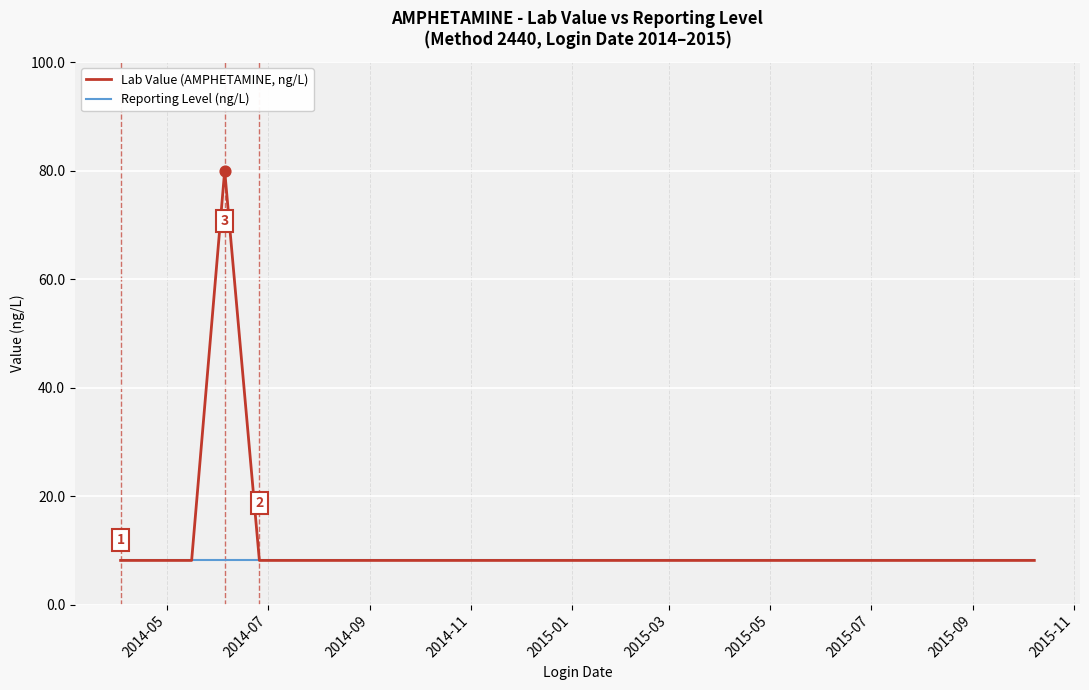

Which series has the largest range (max minus min)?

Lab Value (AMPHETAMINE, ng/L)